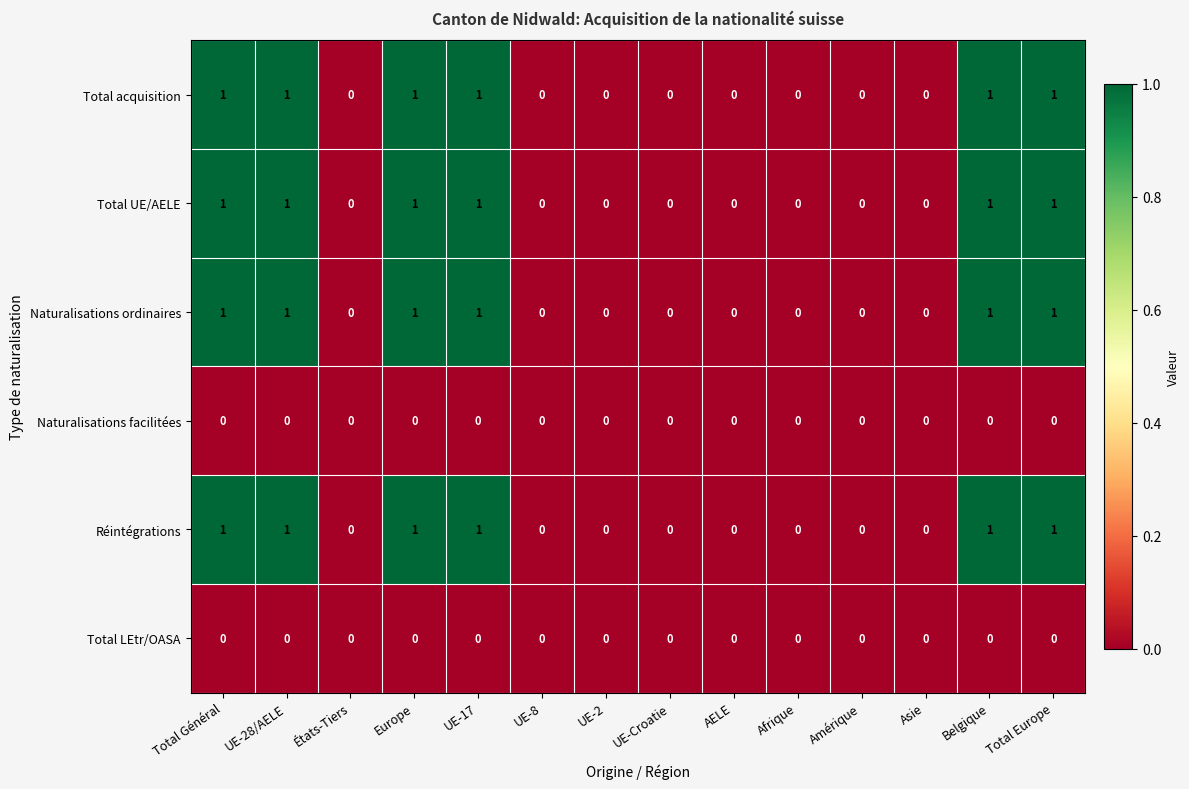

What is the sum of all Total acquisition values?

6